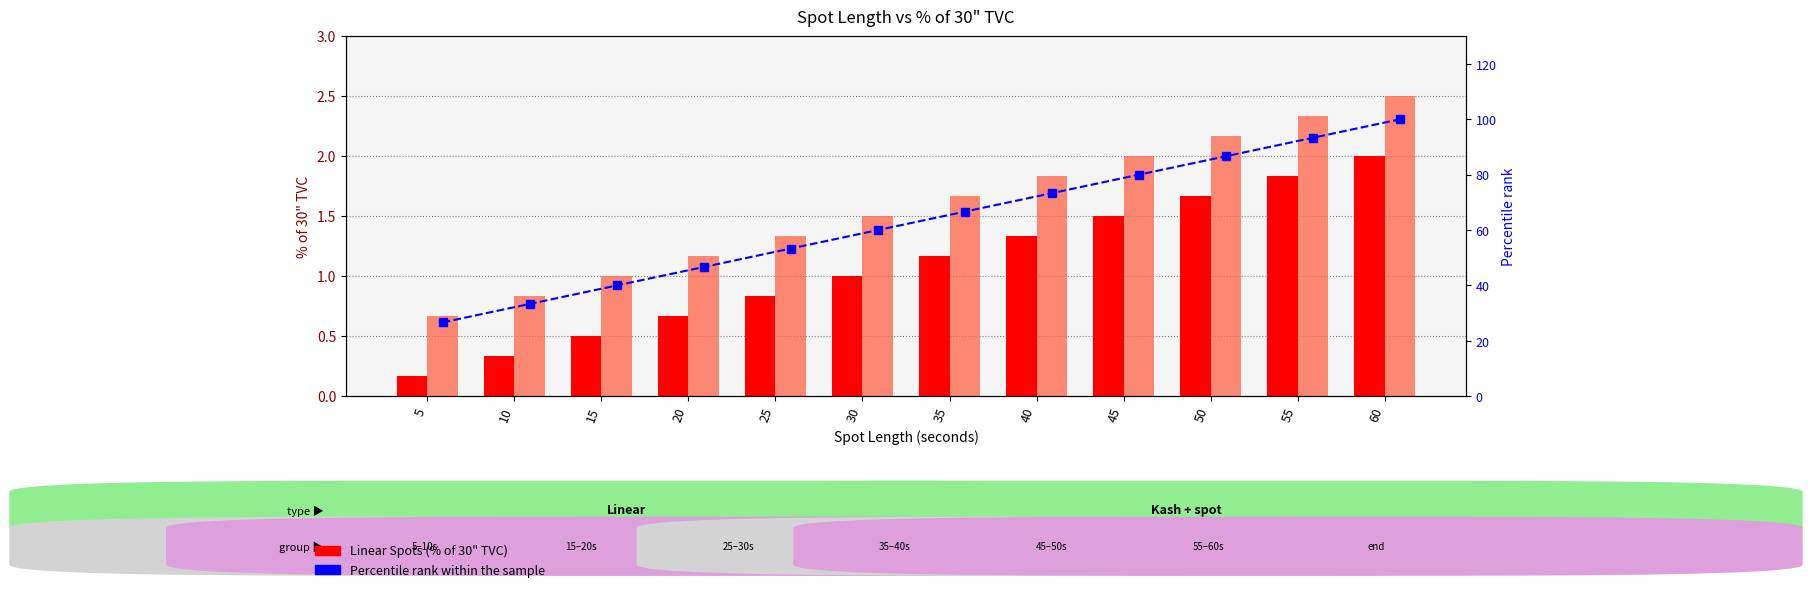

At how many categories does at least one series exceed 55?

7